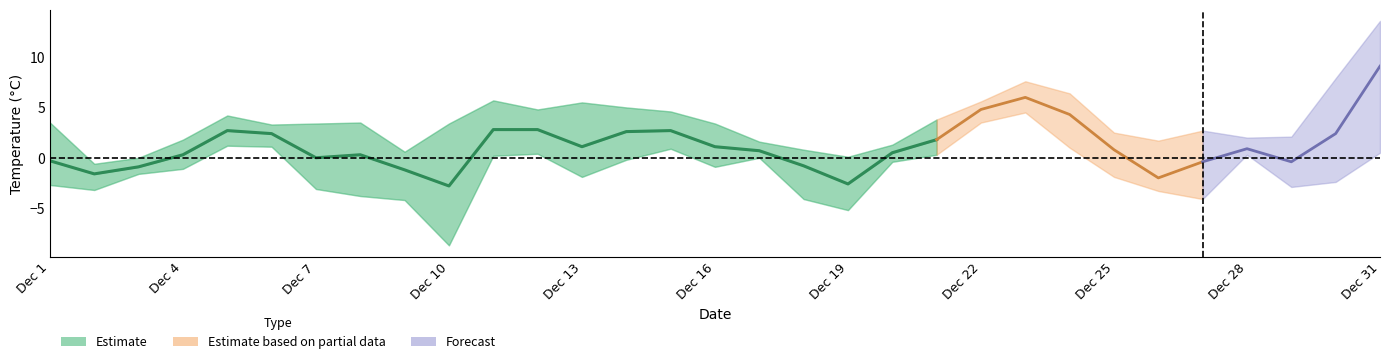

Which category has the highest value in the Temperatur oben (MIN °C) series?

Dec 23